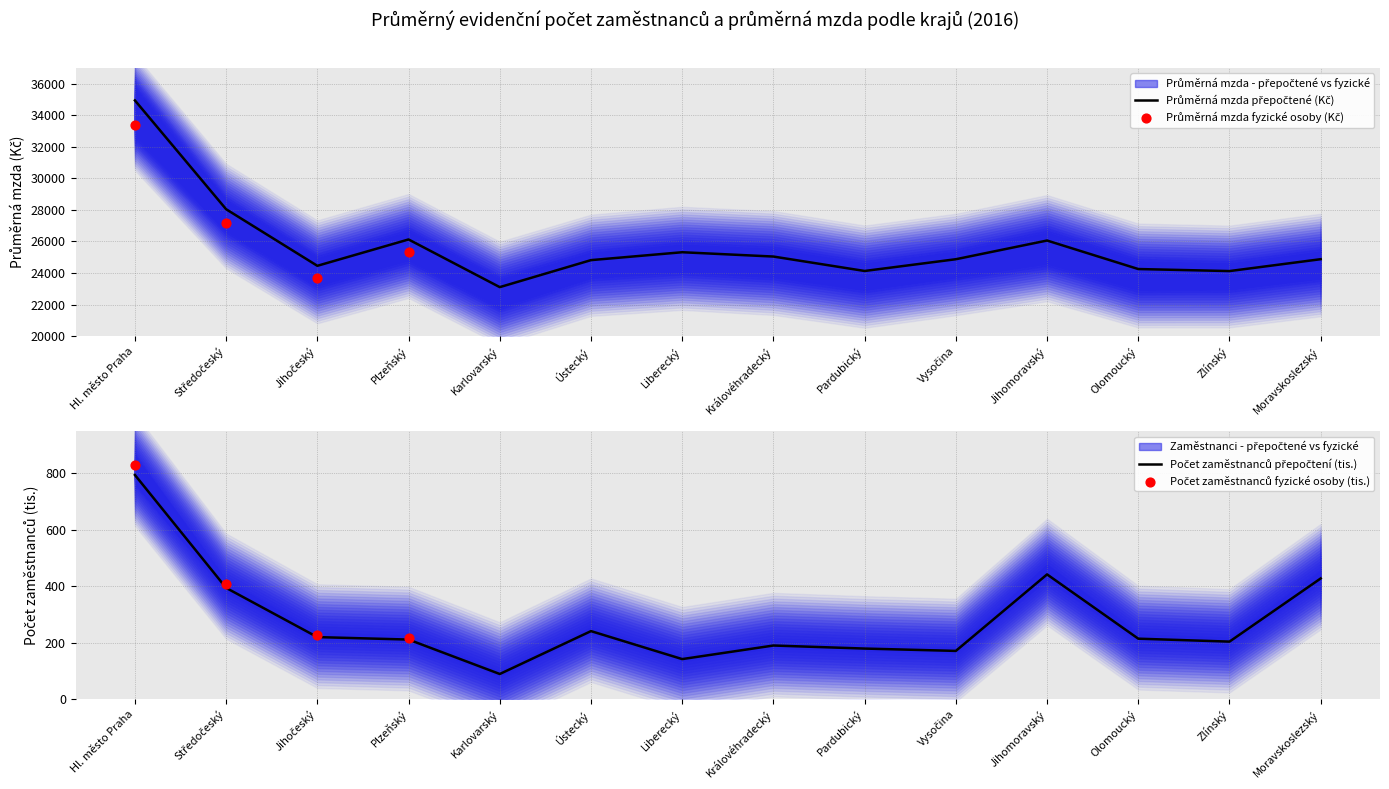

Is the value of Počet zaměstnanců přepočtení (tis.) at Ústecký greater than the value of Průměrná mzda (Kč) - přepočtené at Ústecký?

No